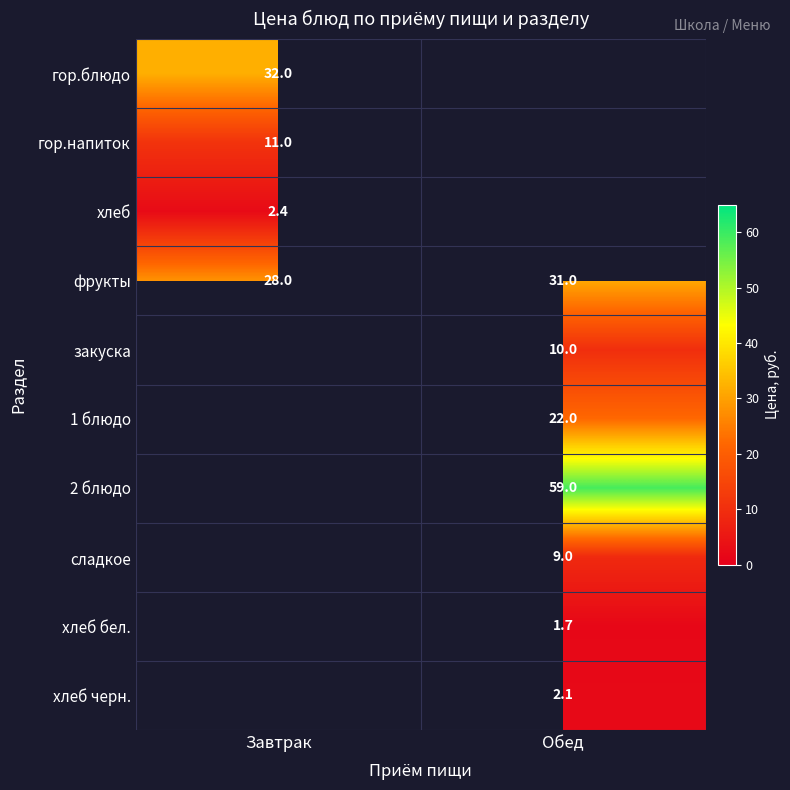

How many categories are shown in the chart?

2